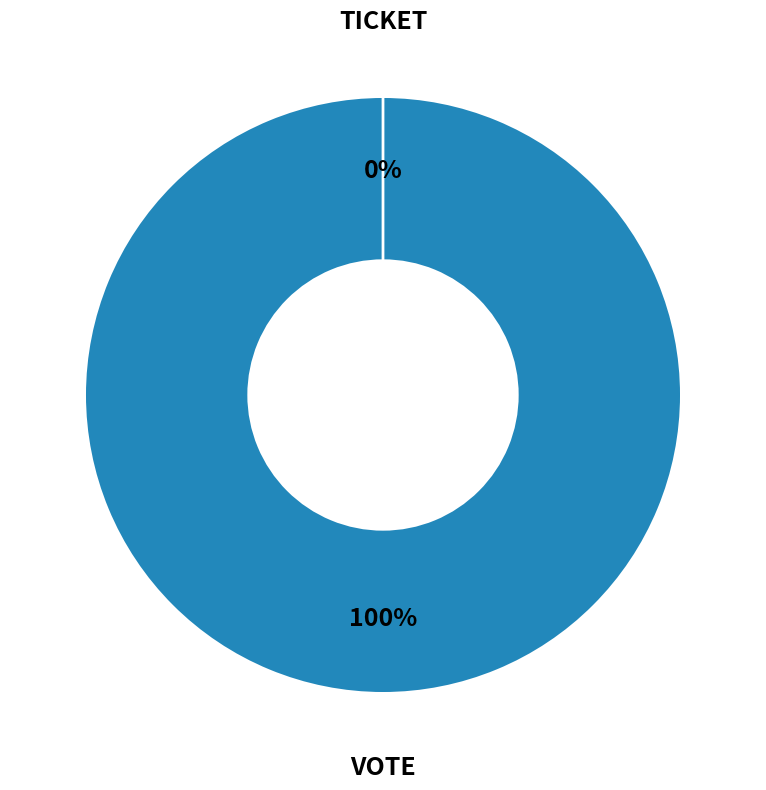

What is the change in value from Vote to Ticket?

-1